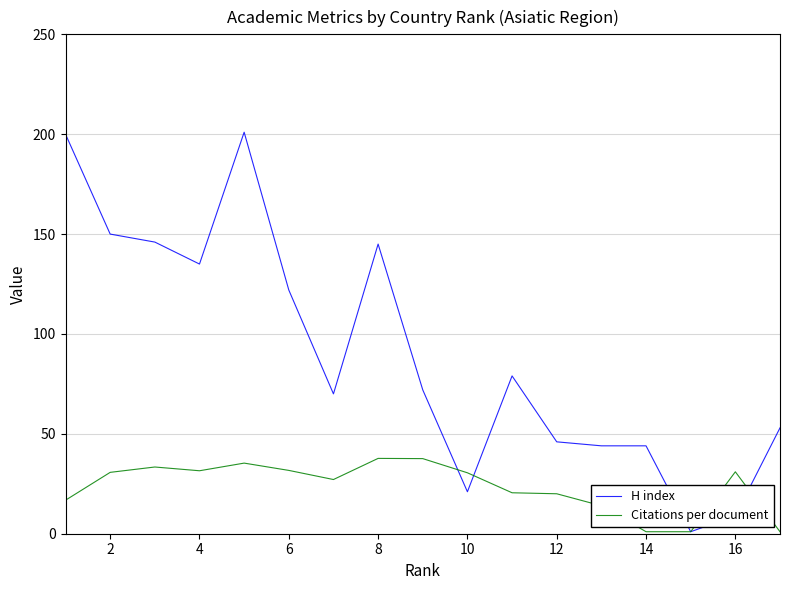

True or false: Citations per document and H index intersect in this chart.

True